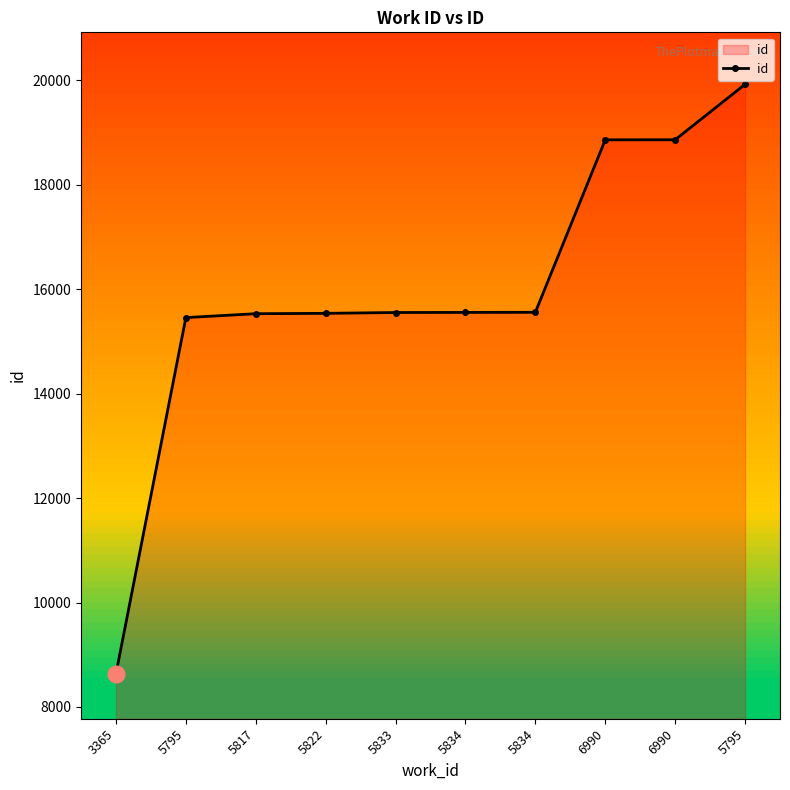

How many distinct data groups are displayed?

1